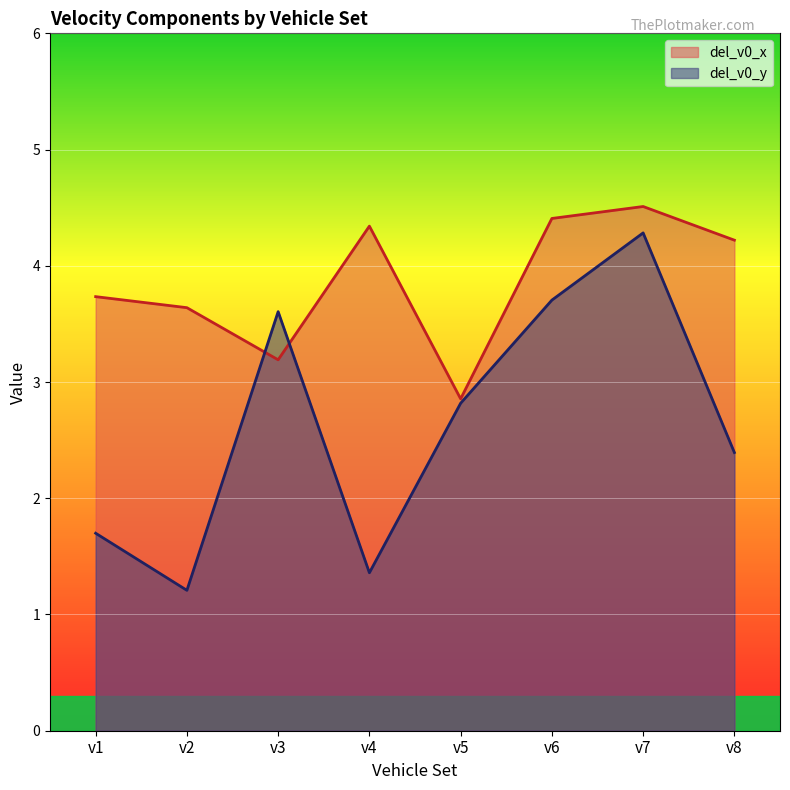

At which label does del_v0_y reach its peak?

v7